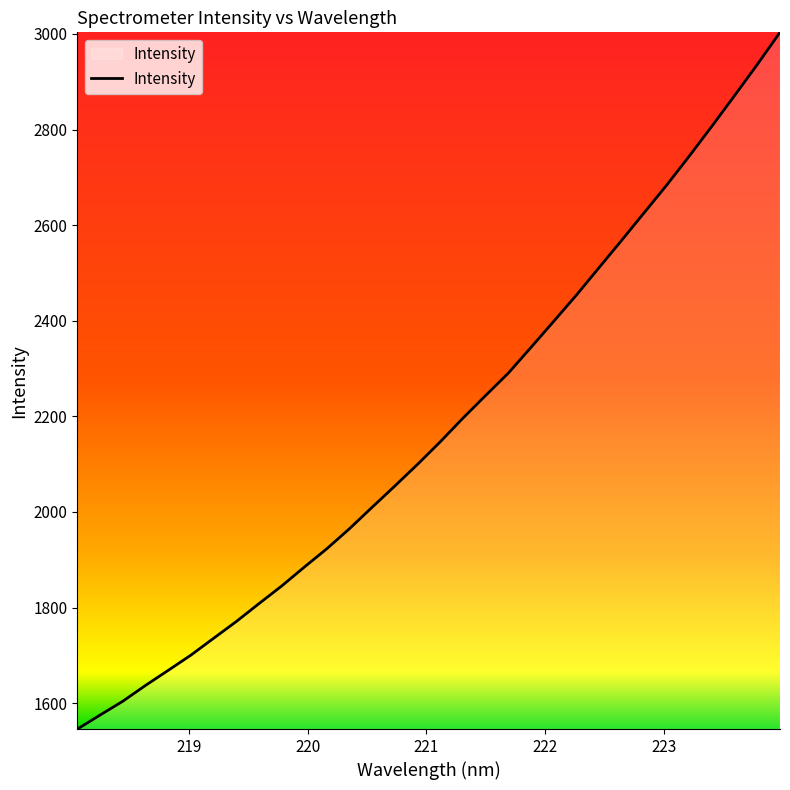

What is the minimum value shown in the chart?

1545.9